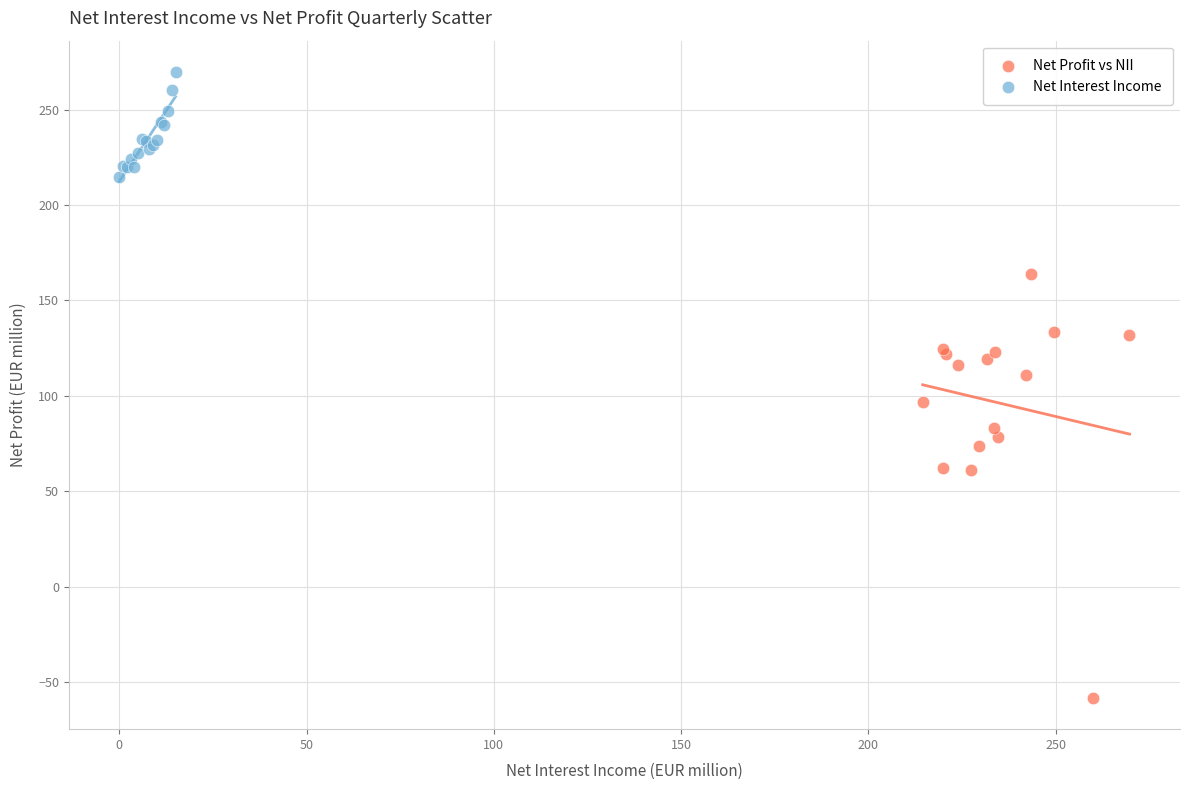

Which series contains the highest Y value?

Net Interest Income